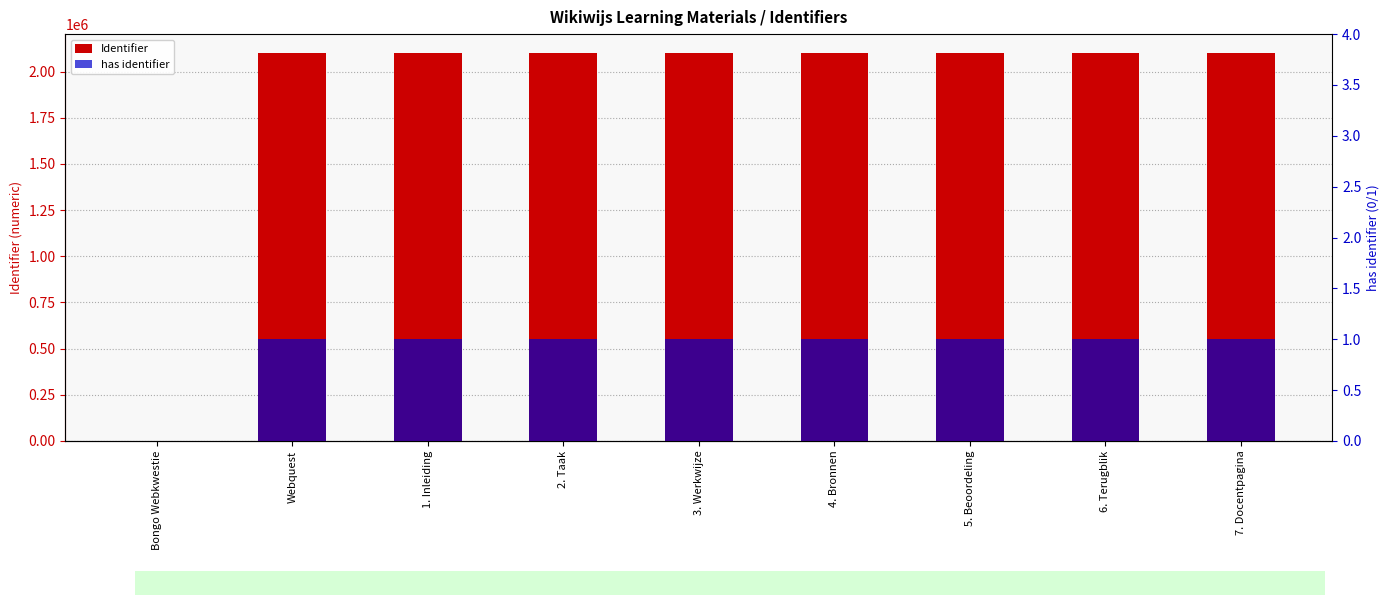

Which series has the widest spread of values?

Identifier